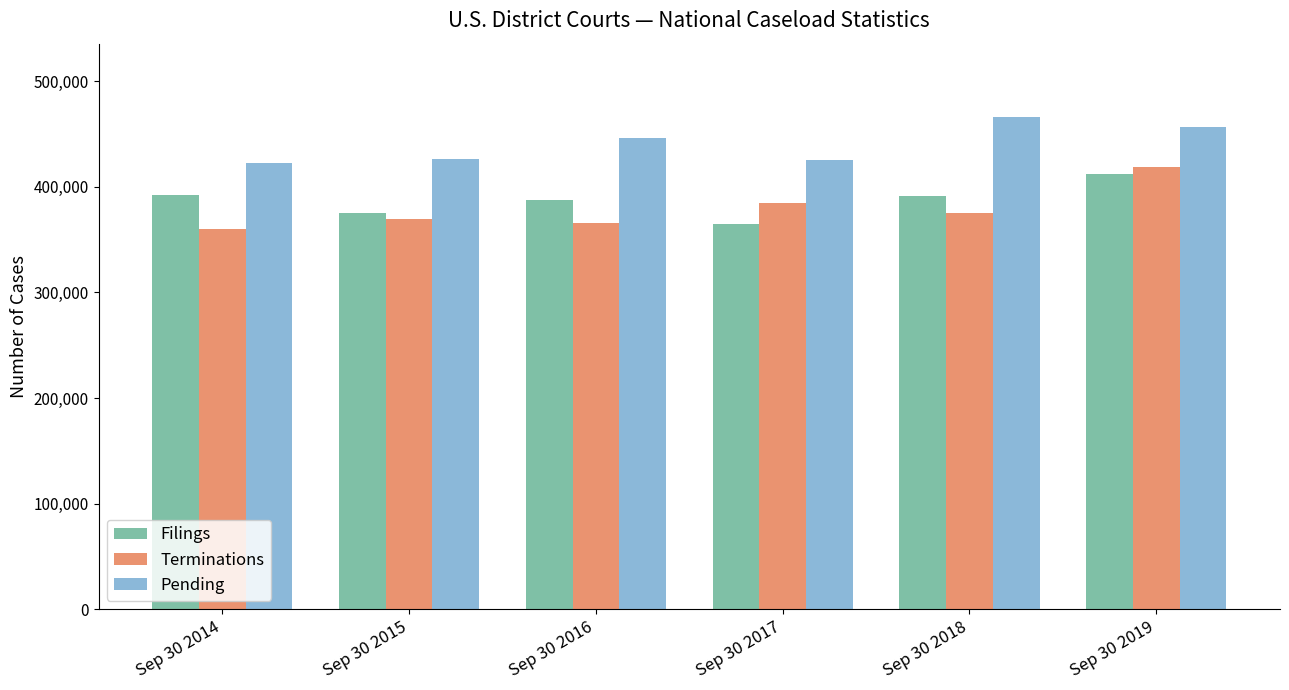

Rank the series by their maximum value, from lowest to highest.

Filings, Terminations, Pending